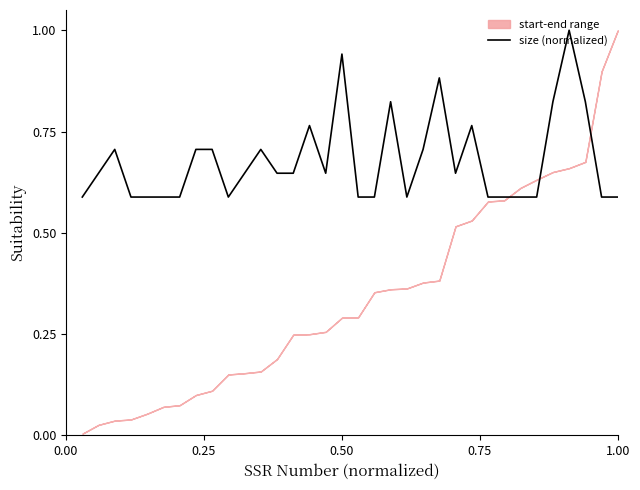

How many categories are shown in the chart?

34